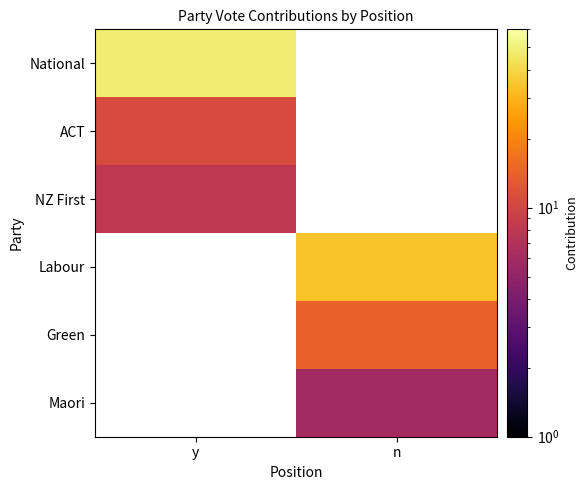

At which category does the chart reach its minimum across all series?

n